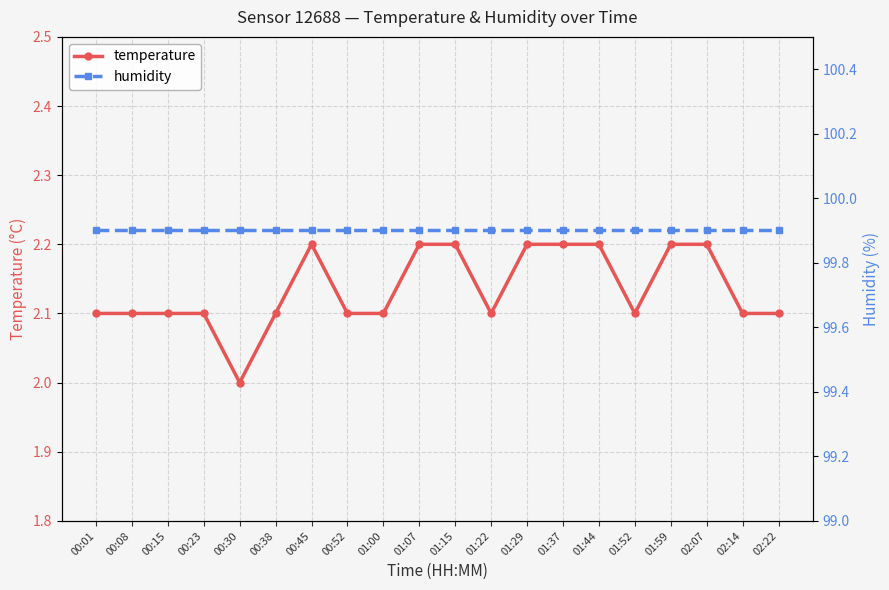

What is the difference between the second highest and minimum values in the temperature series?

0.2